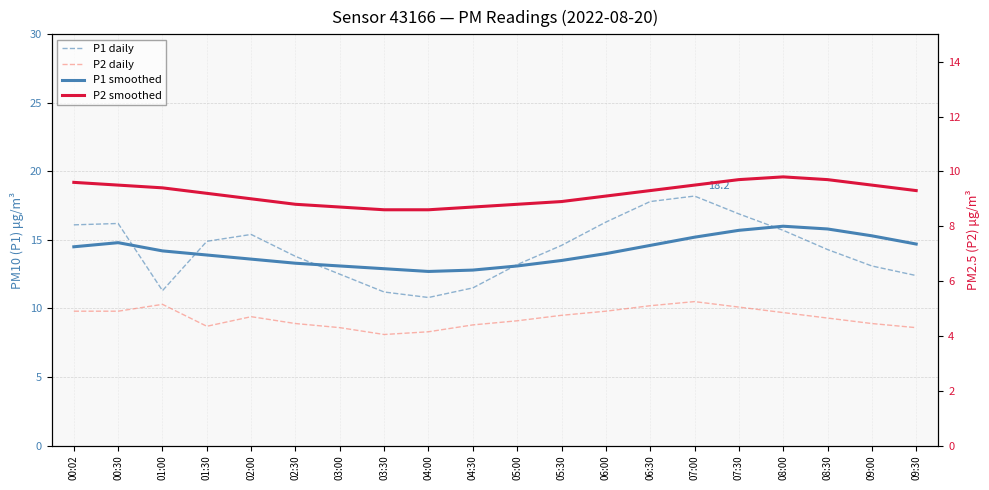

True or false: P2 smoothed and P1 daily cross at least once.

False